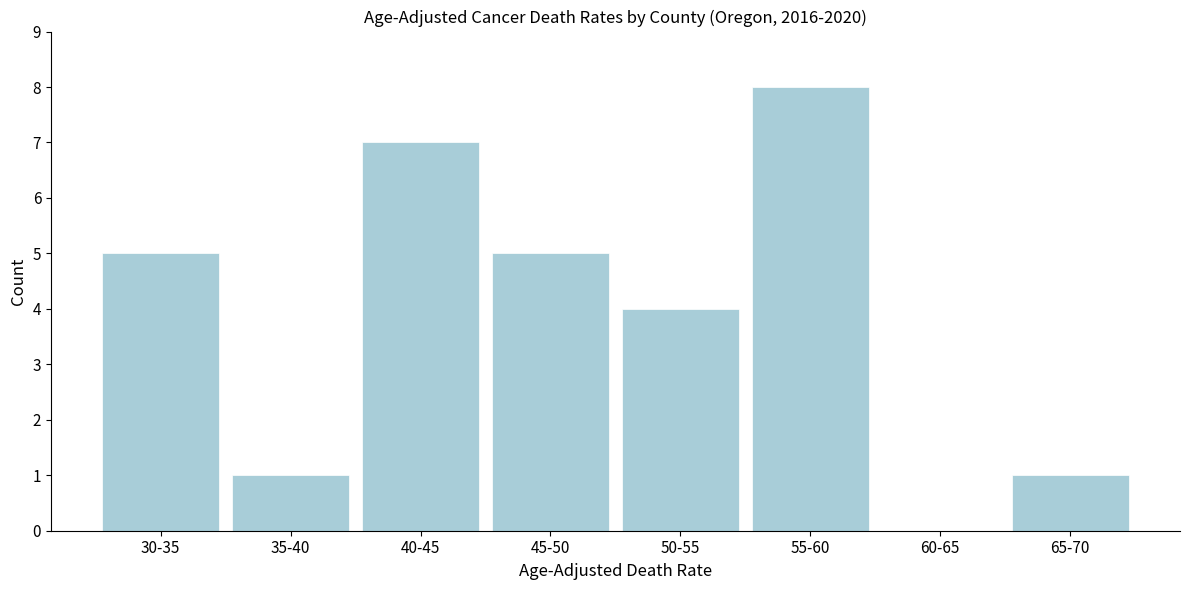

Reading left to right, transcribe all the data shown in this chart.

30-35=5	35-40=1	40-45=7	45-50=5	50-55=4	55-60=8	60-65=0	65-70=1